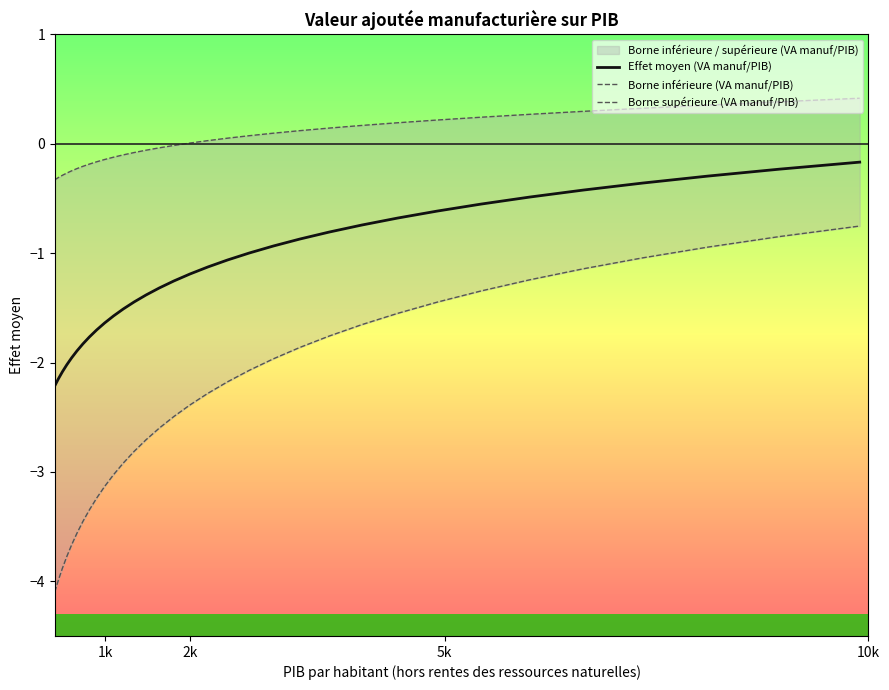

What is the minimum value for Effet moyen (VA manuf/PIB)?

-2.2